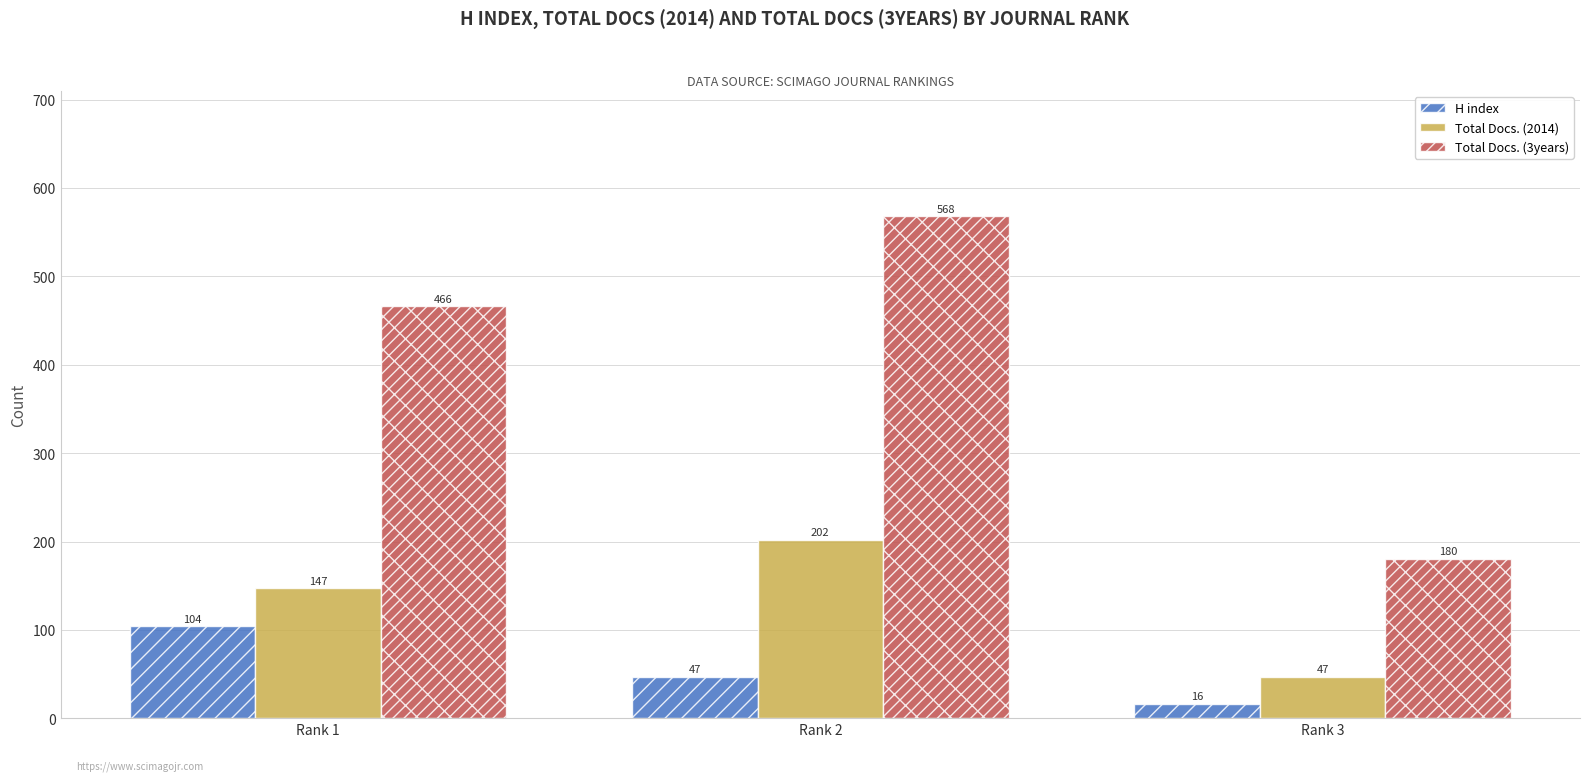

Where does the H index series first go above 47?

Rank 1